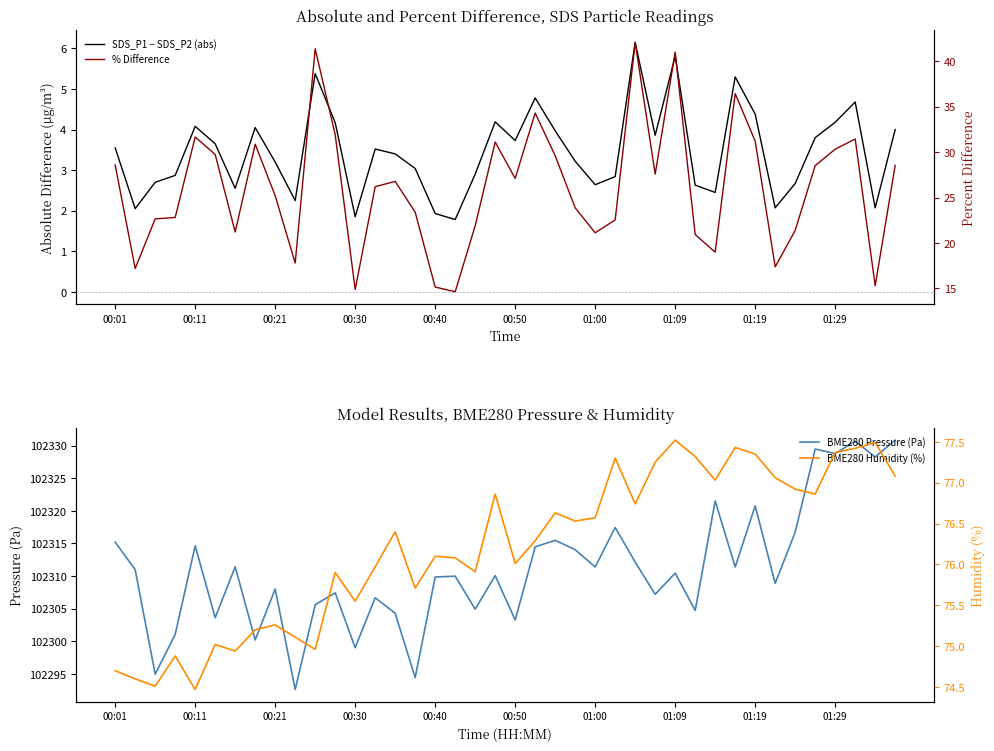

Which series changed the most between 24 and 39?

BME280 Pressure (Pa)